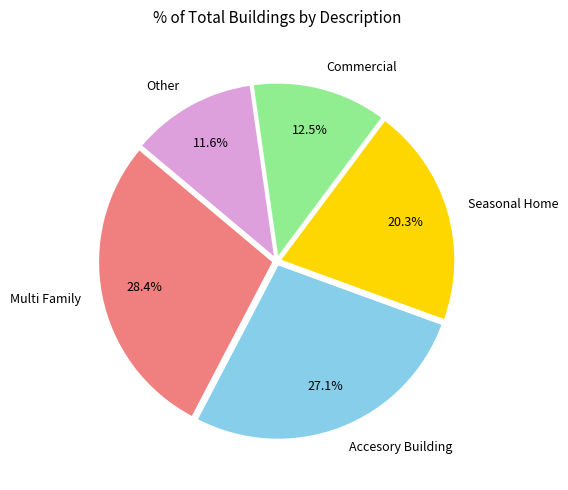

The Accesory Building slice represents 27% of the pie. True or false?

True